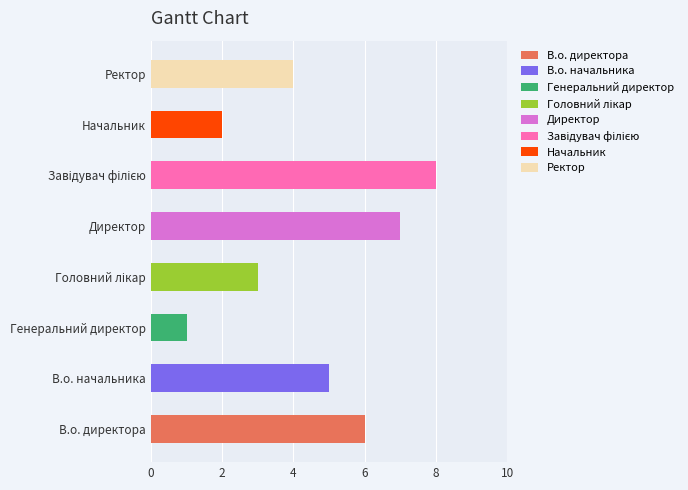

What is the change in value from Завідувач філією to Ректор?

-4